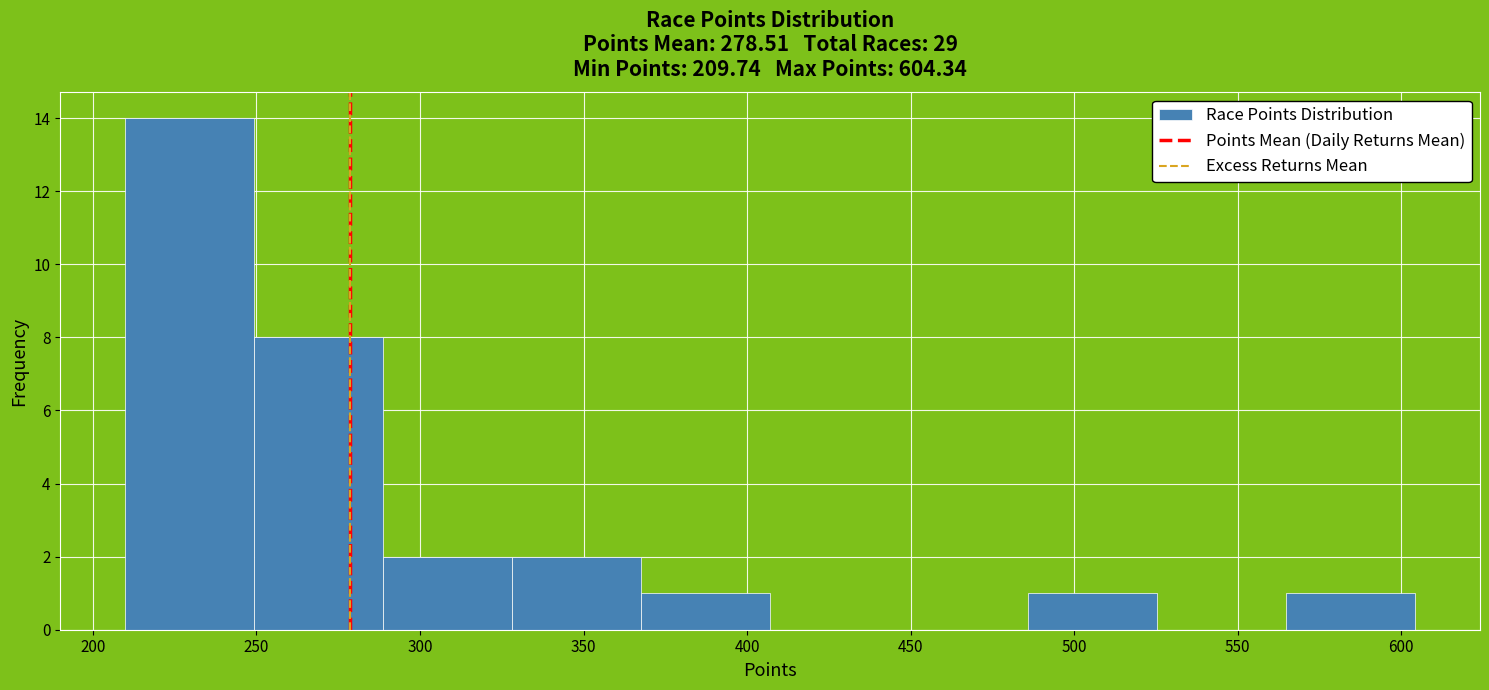

Reading left to right, list every bar in this chart as the range it spans on the x-axis followed by its height. Neither the bar edges nor the heights are printed on the chart, so give them approximately, as read against the axes.

210 to 250: 14
250 to 290: 8
290 to 330: 2
330 to 370: 2
370 to 405: 1
405 to 445: 0
445 to 485: 0
485 to 525: 1
525 to 565: 0
565 to 605: 1